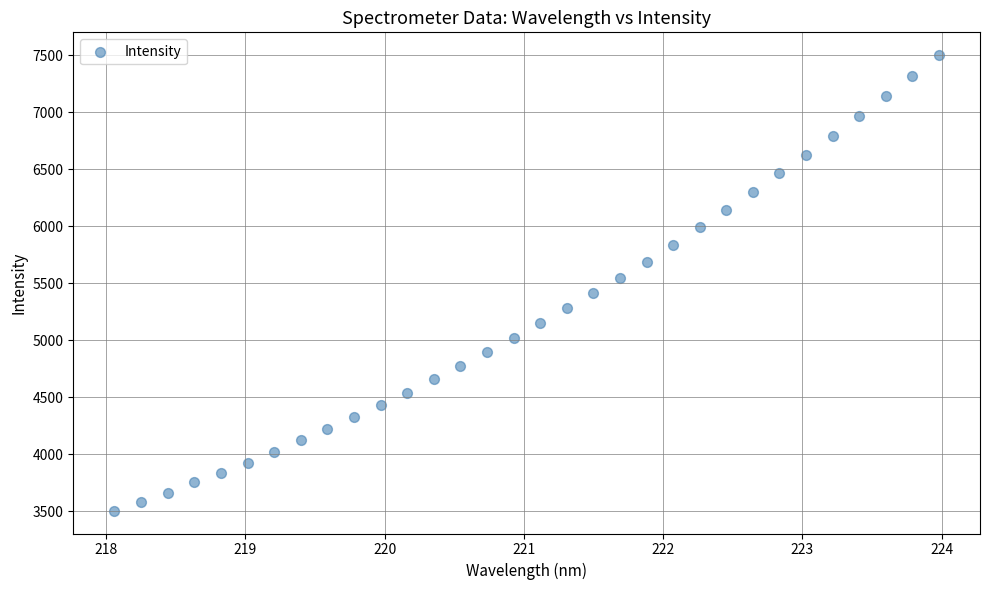

What is the range of X values (max minus min)?

5.9